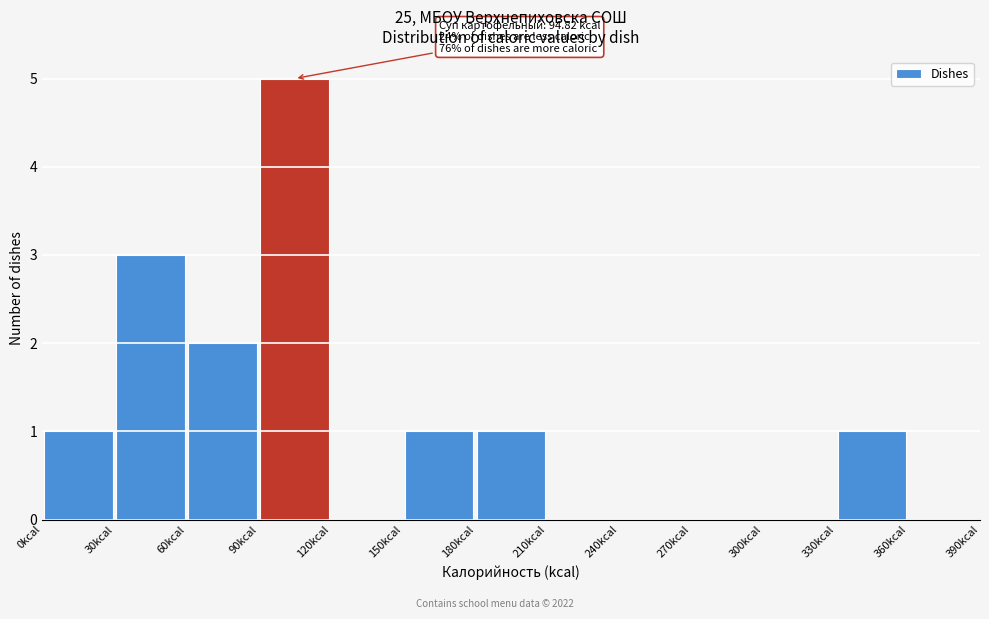

Over which range of the x-axis is the bar tallest?

90 to 120